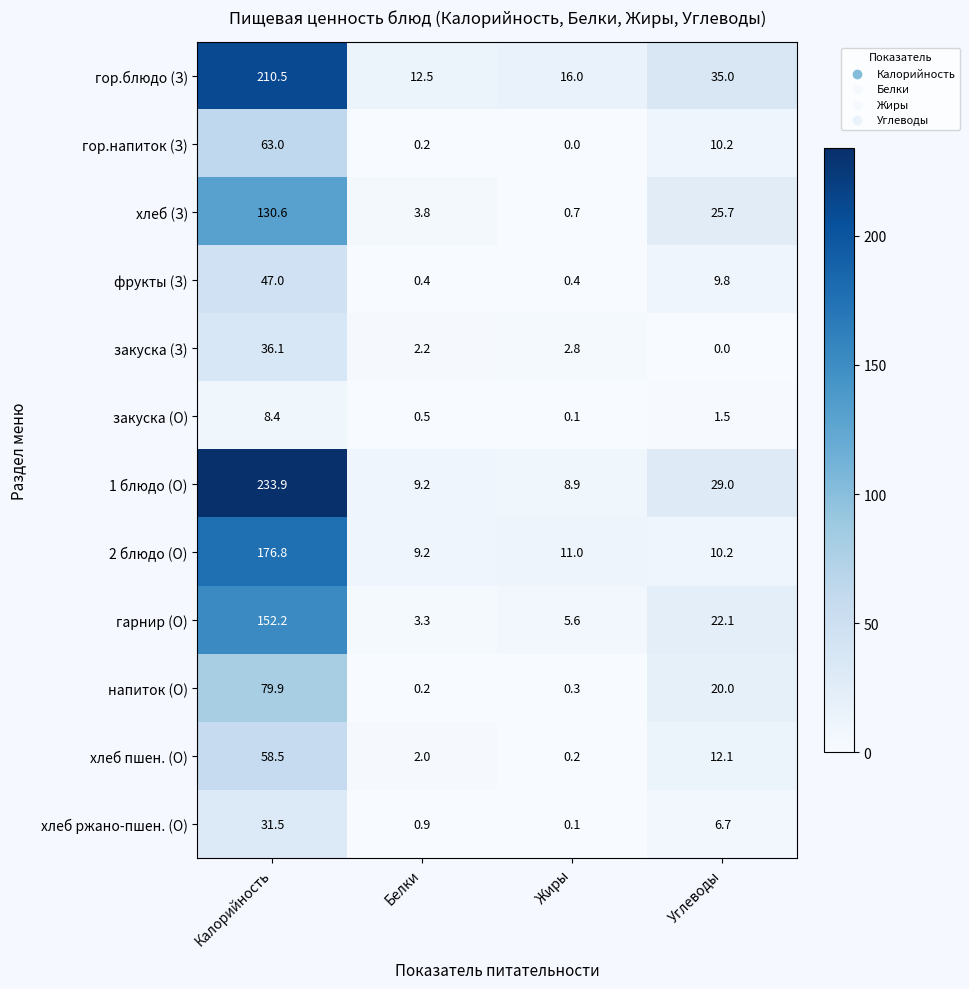

What is the difference between the maximum and second lowest values in the хлеб ржано-пшен. (О) series?

30.6